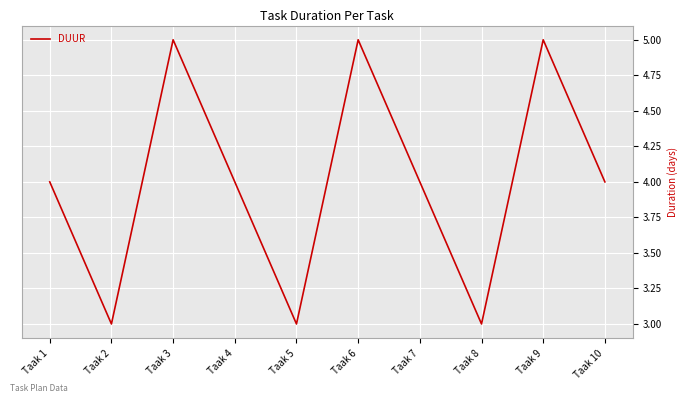

The value at Taak 6 is 5. True or false?

True